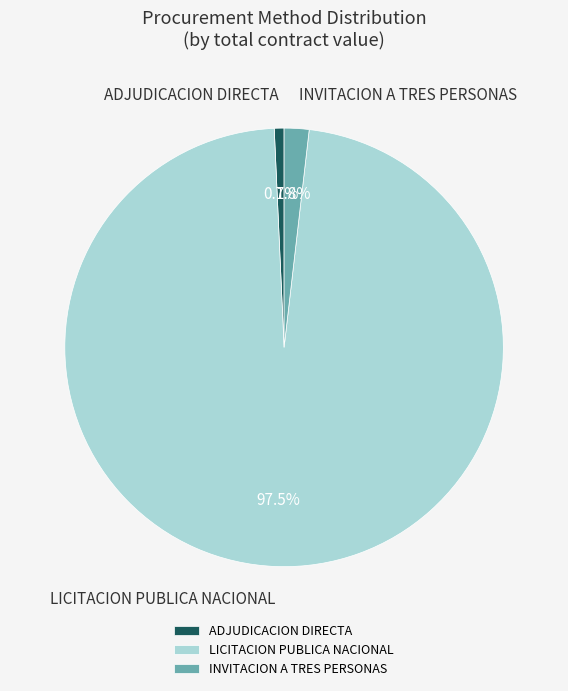

To the nearest percent, what is the combined percentage of LICITACION PUBLICA NACIONAL and ADJUDICACION DIRECTA?

98%